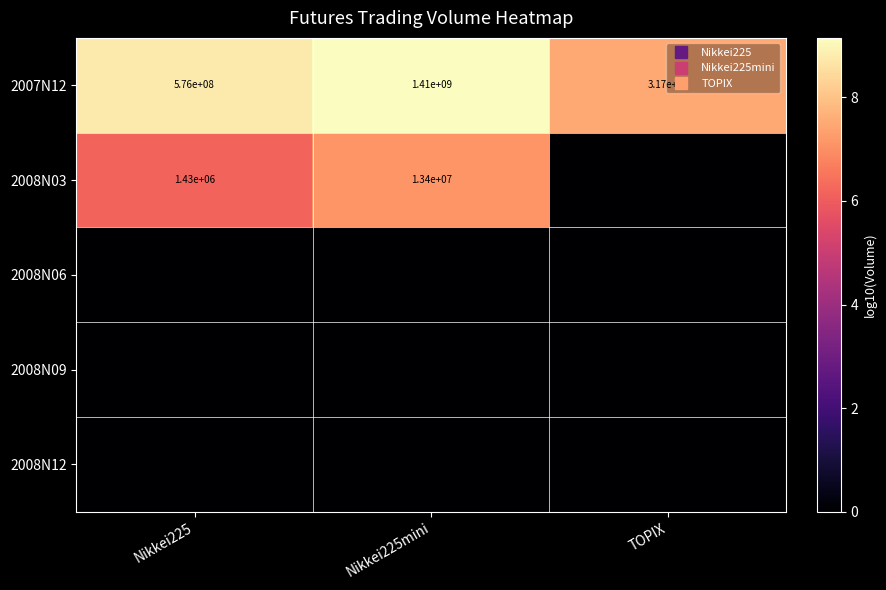

At how many categories does at least one series exceed 4?

3